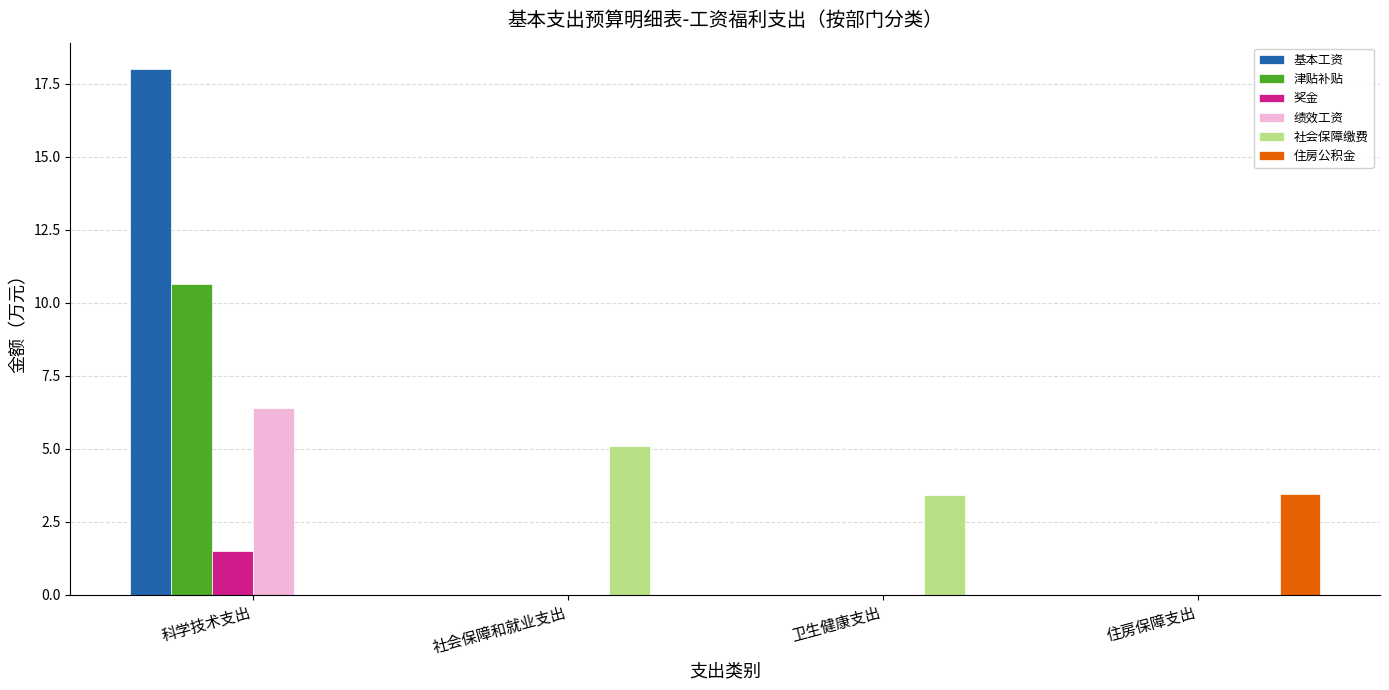

What is the total value across all series at 卫生健康支出?

3.4